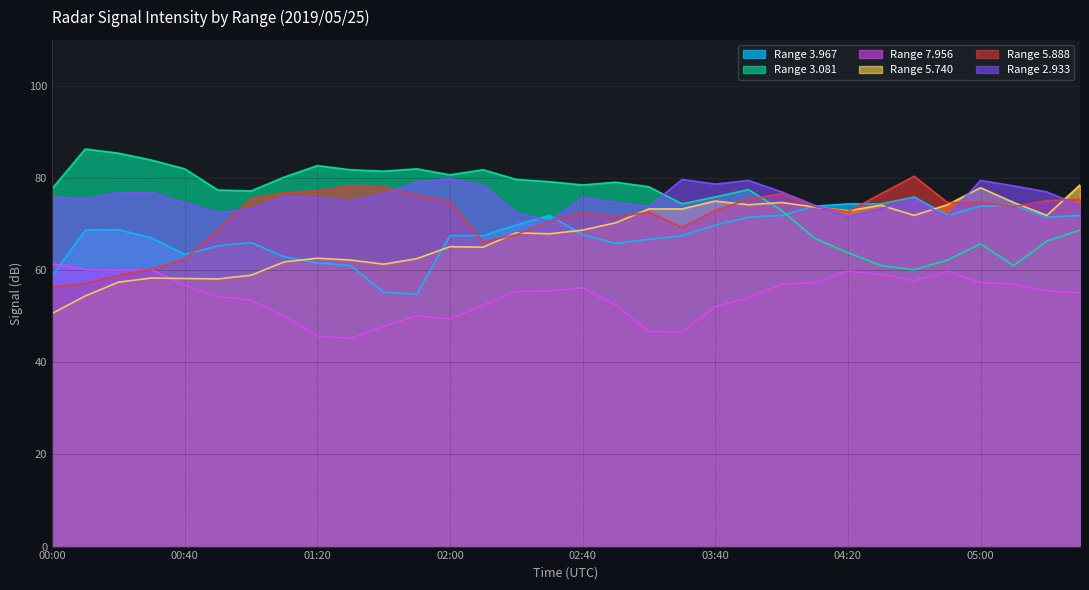

How many data points in 5.888 are above 73?

17